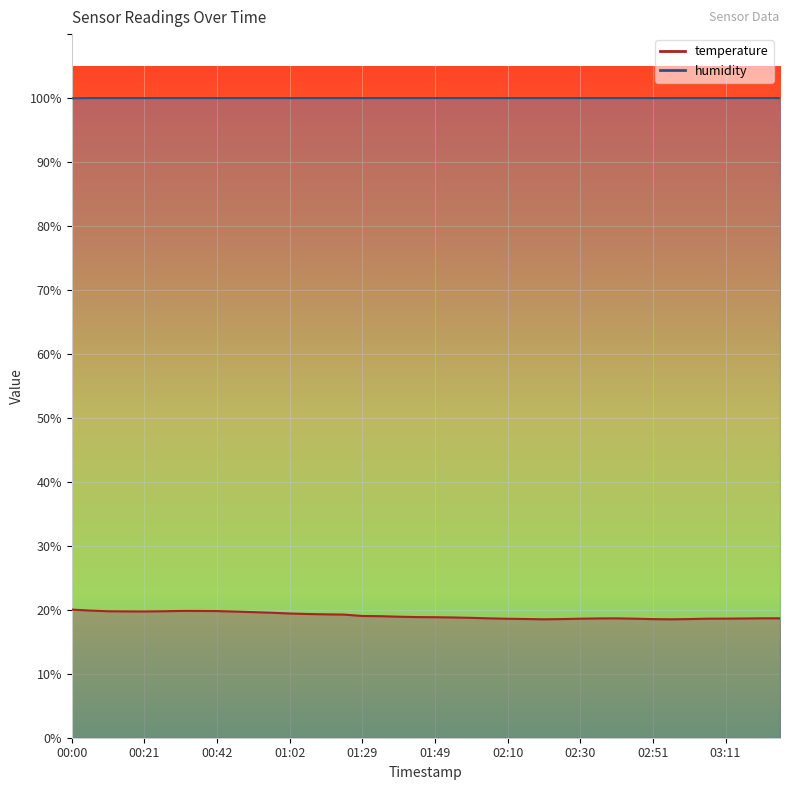

Which series has the widest spread of values?

temperature